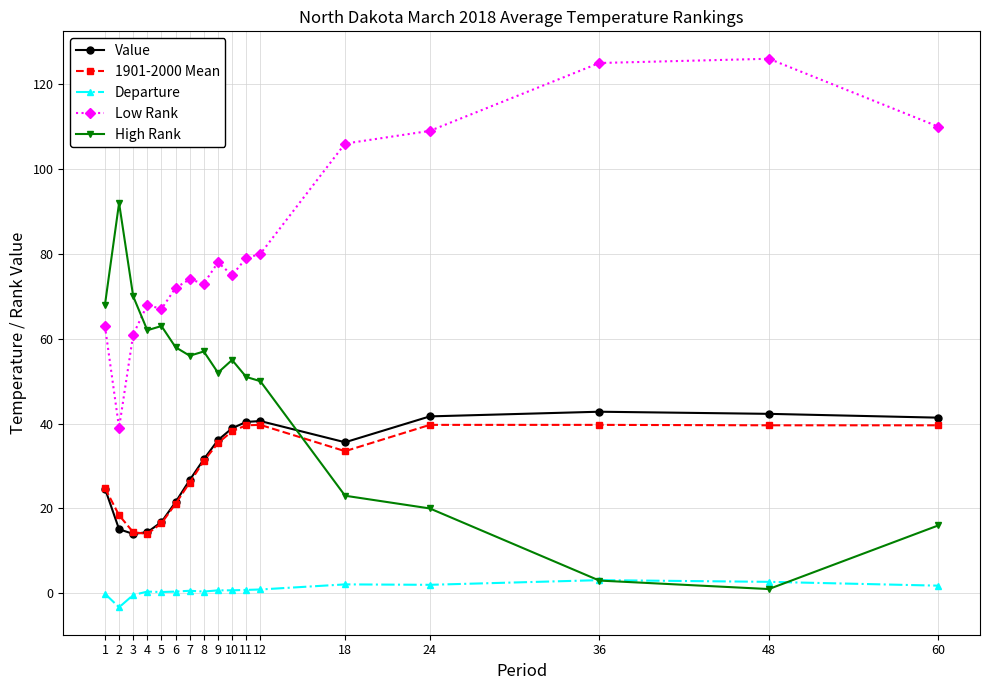

What is the spread (max minus min) of values at 18?

103.9